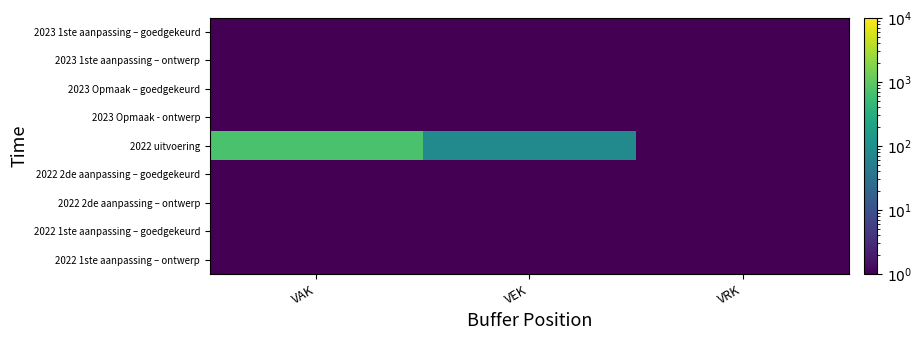

Between VAK and VRK, which is larger?

VAK